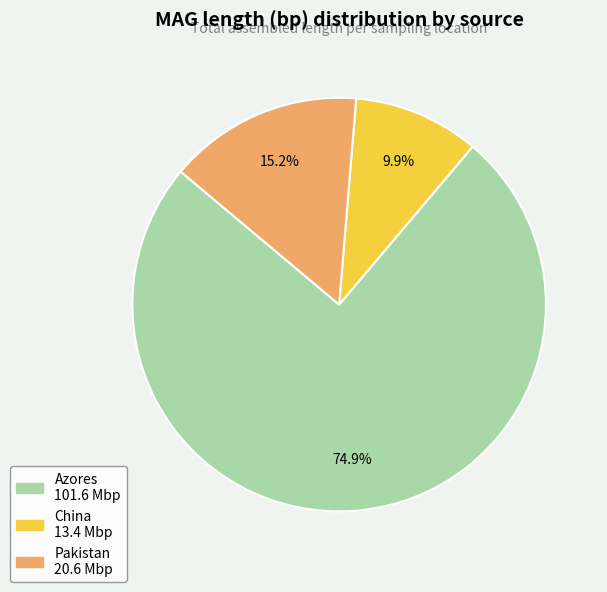

Does any single category account for the majority?

Yes